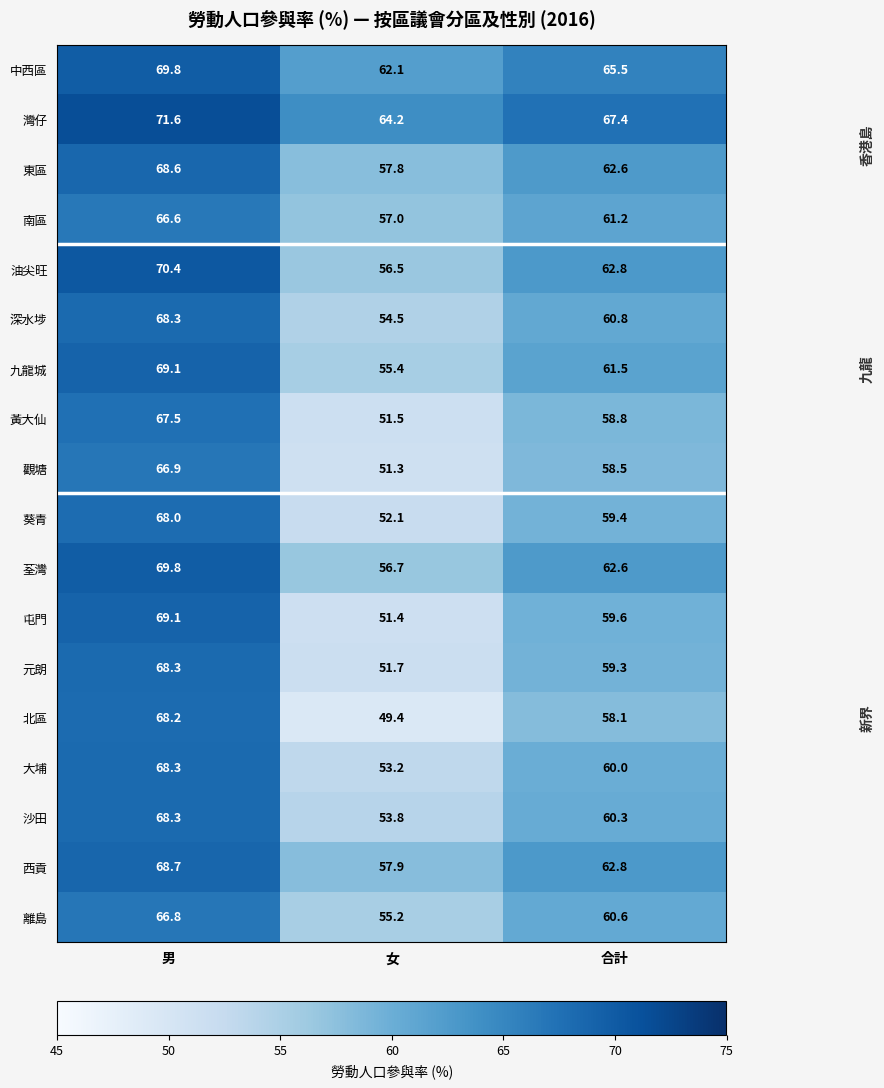

Rank the series at 女 from lowest to highest value.

北區, 觀塘, 屯門, 黃大仙, 元朗, 葵青, 大埔, 沙田, 深水埗, 離島, 九龍城, 油尖旺, 荃灣, 南區, 東區, 西貢, 中西區, 灣仔